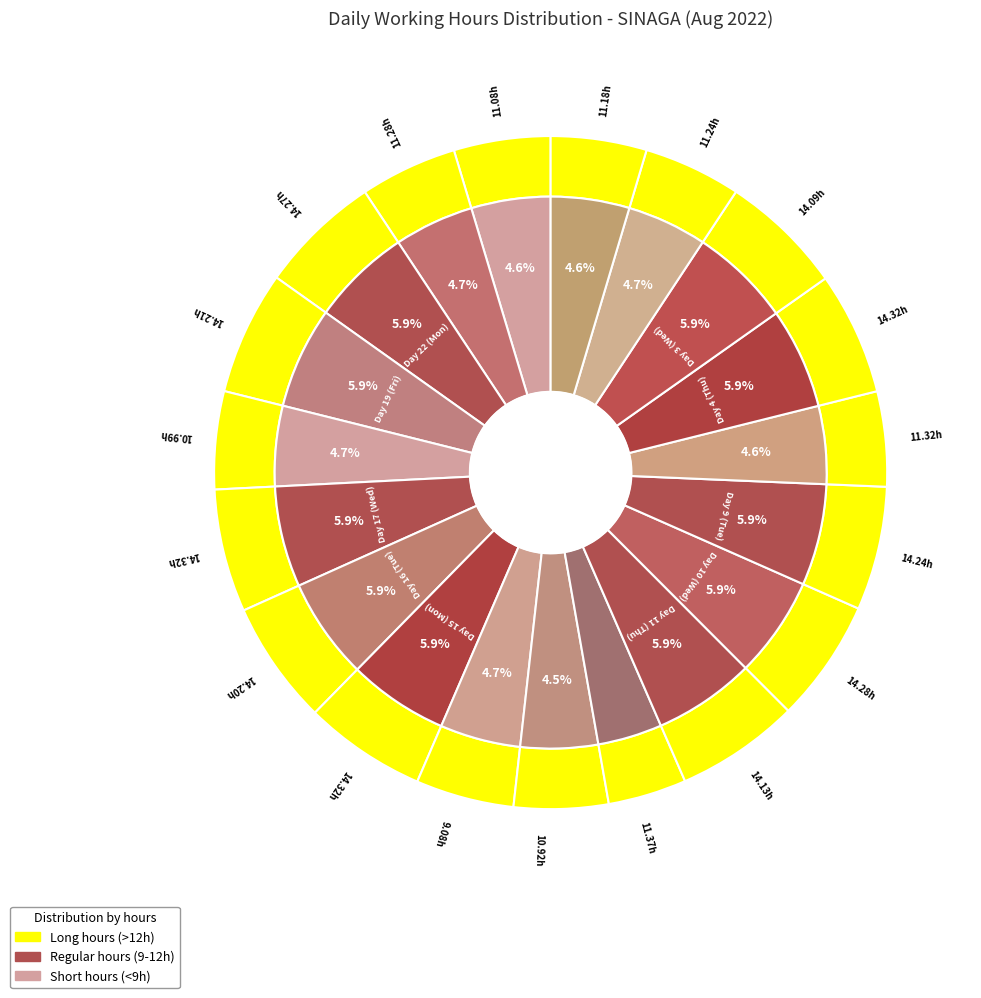

To the nearest percent, what is the combined percentage of Day 10 (Wed) and Day 22 (Mon)?

12%